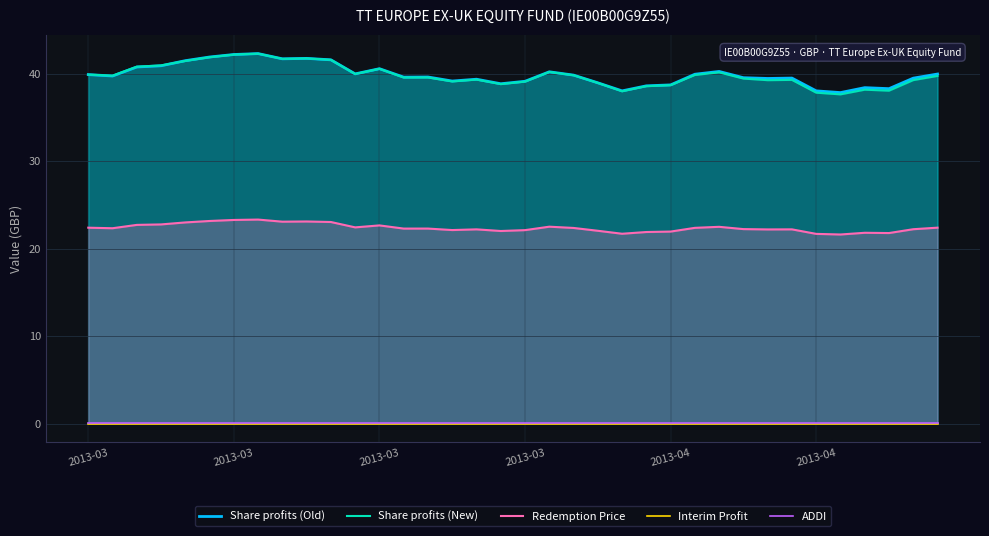

Which series has the largest range (max minus min)?

Share profits (New)